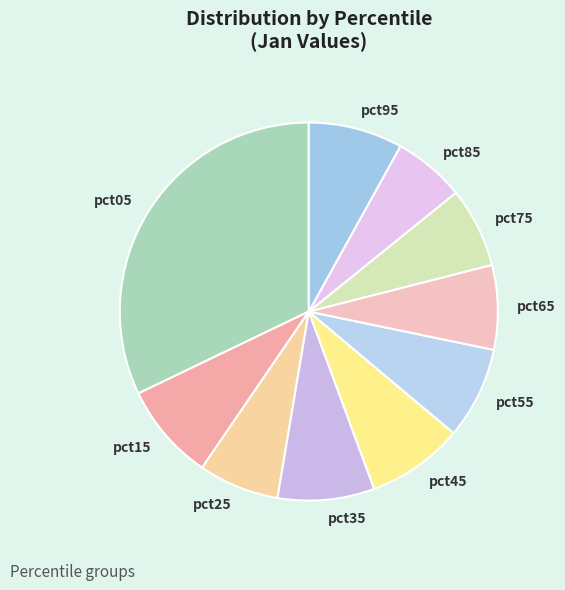

Does pct55 represent more than half of the total?

No